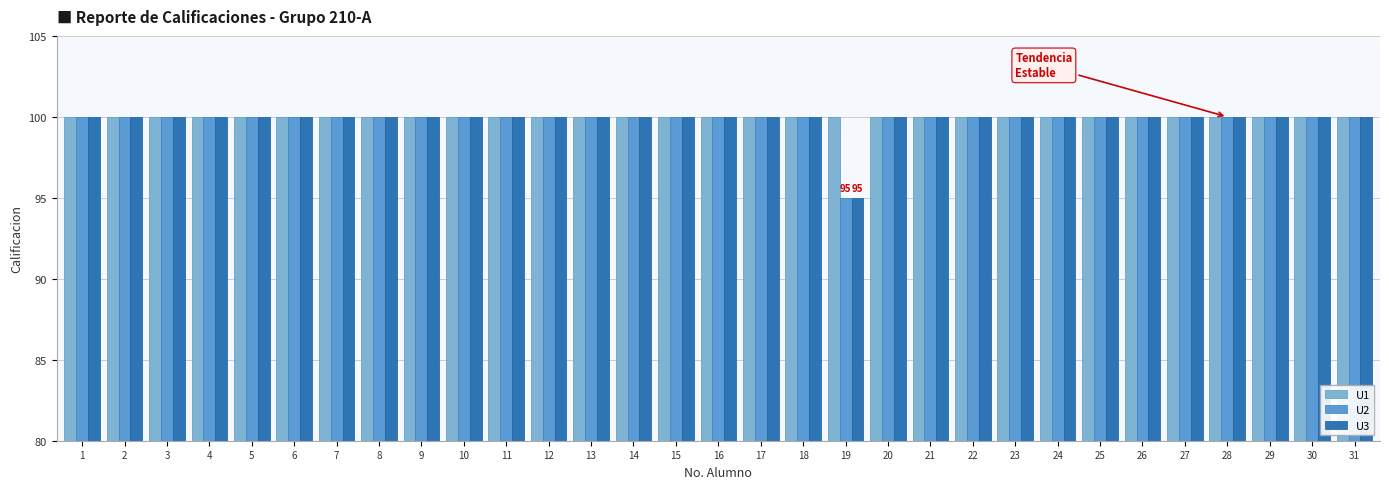

What is the sum of the U1 values at 28 and 25?

200